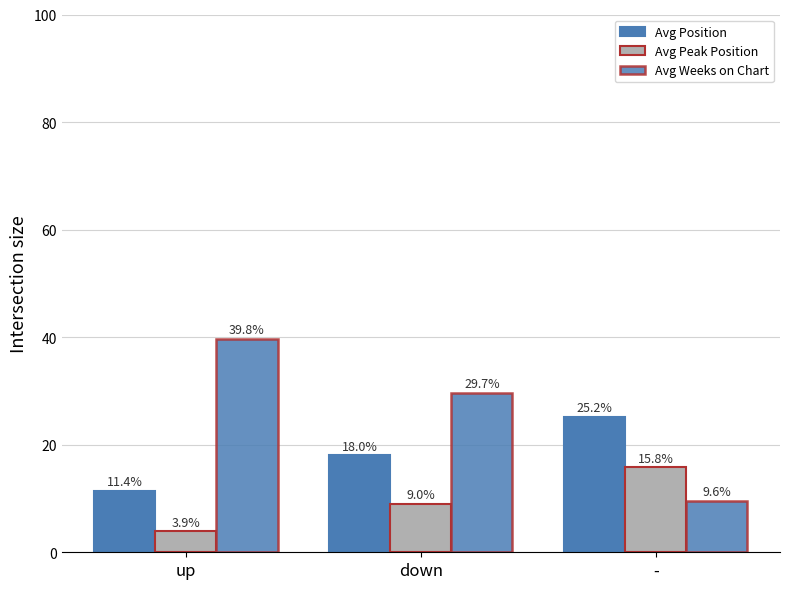

What is the average value of the Avg Peak Position series?

9.6